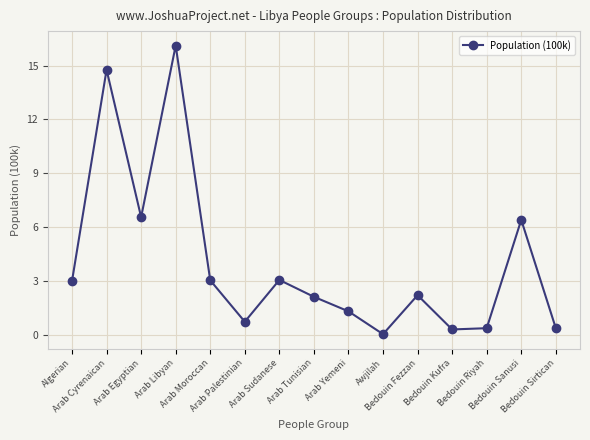

What is the ratio of the value at Arab Palestinian to the value at Bedouin Sanusi?

0.1